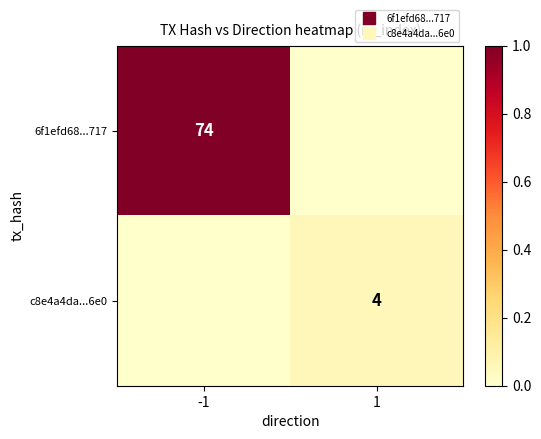

Is it true that 6f1efd68...717 equals 0.5 at 1?

False